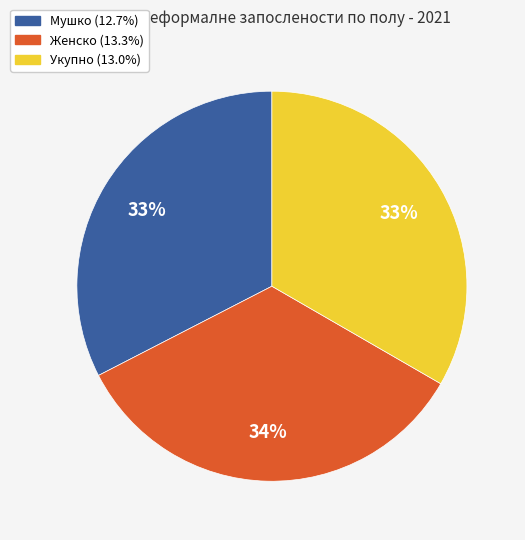

Is there a majority slice in this chart?

No